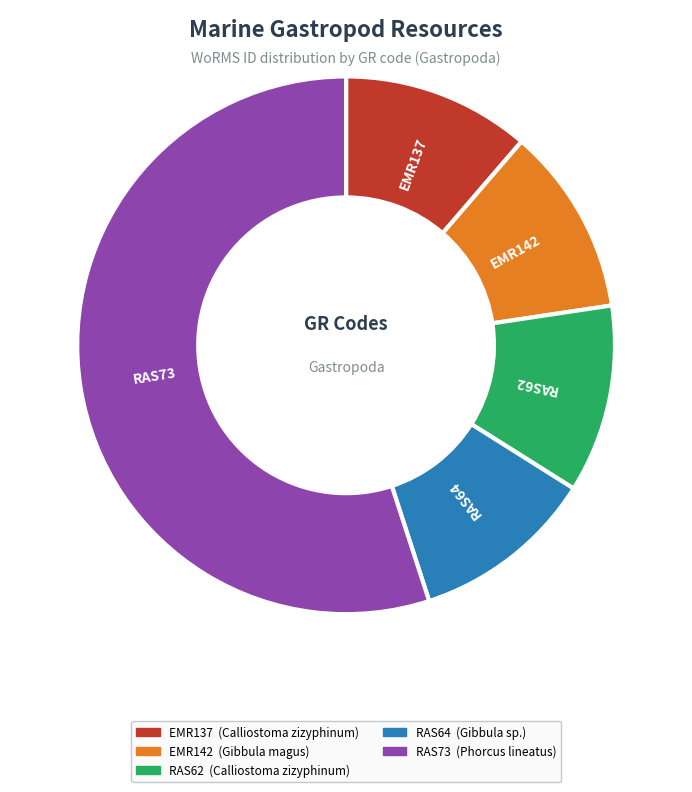

What is the largest slice in the pie chart?

RAS73